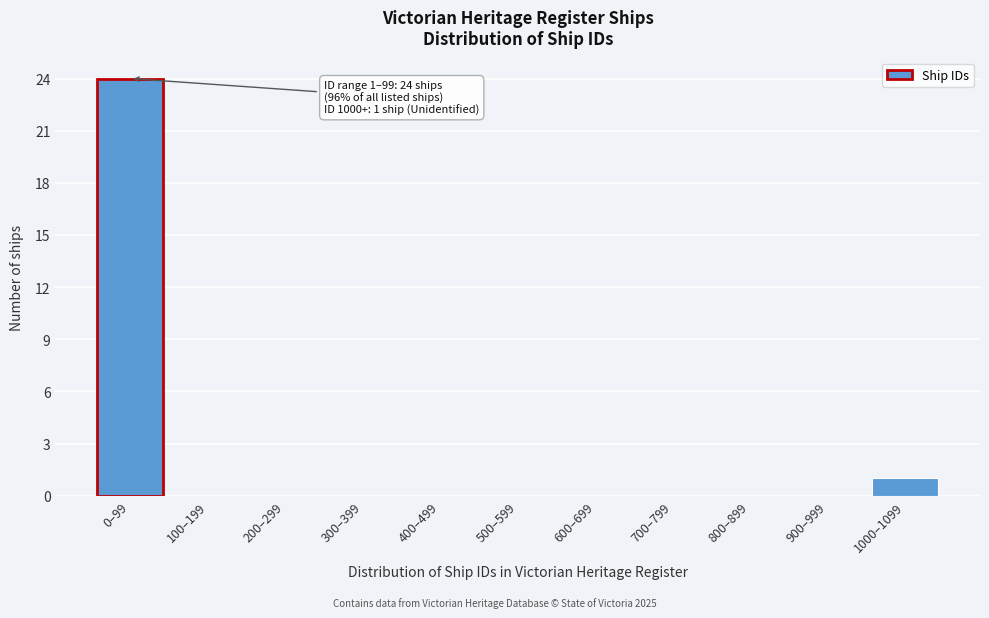

Reading left to right, list all the values displayed in this chart.

0–99=24	100–199=0	200–299=0	300–399=0	400–499=0	500–599=0	600–699=0	700–799=0	800–899=0	900–999=0	1000–1099=1